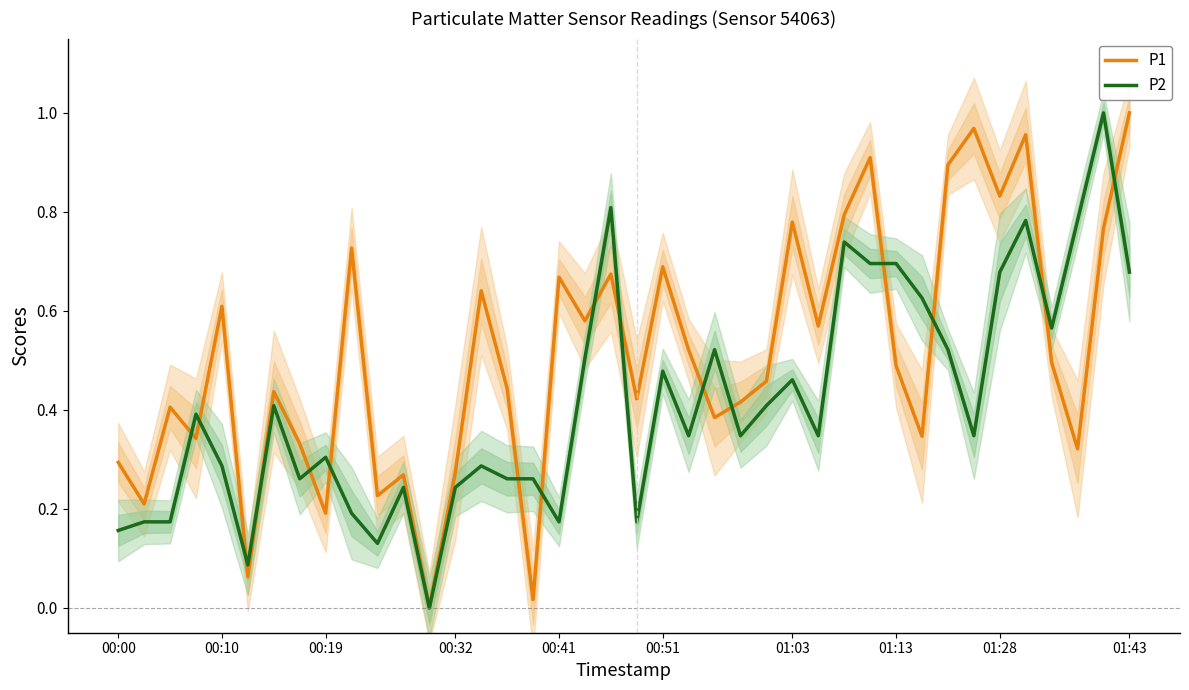

How many positive values does the P2 series have?

39